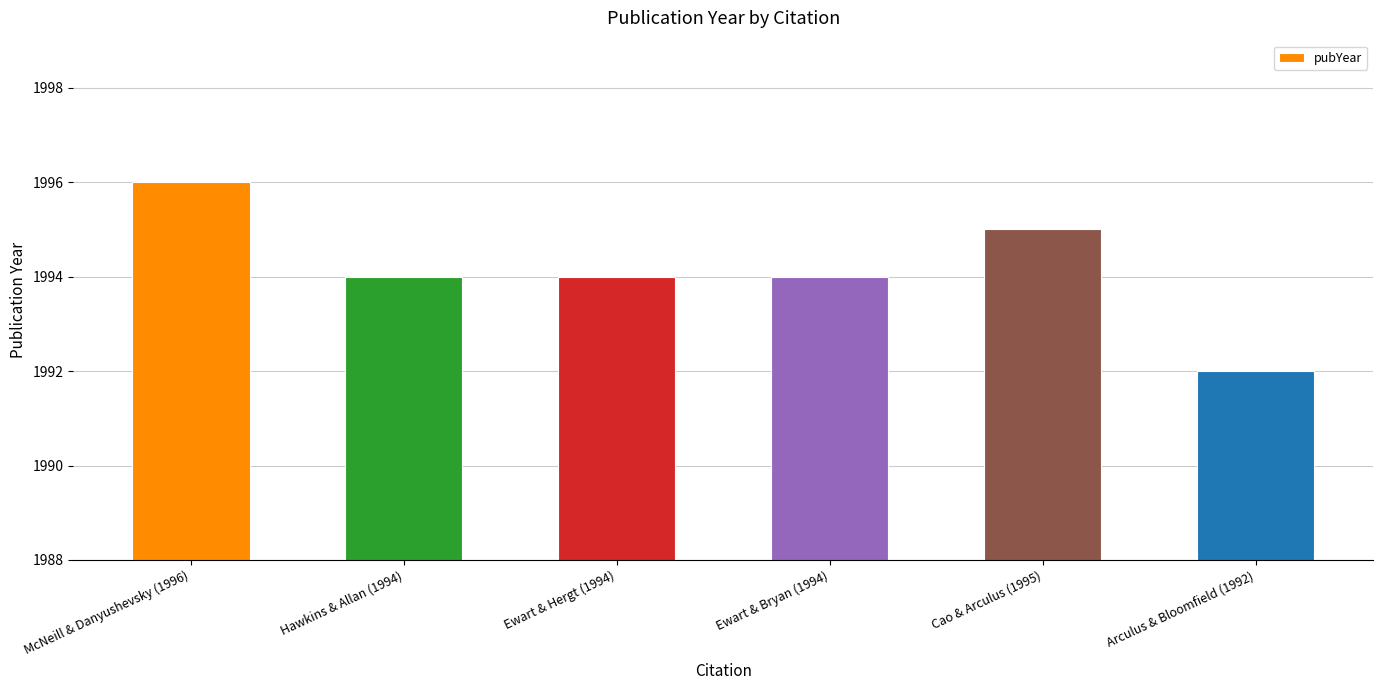

Which category has the lowest value across all series?

Arculus & Bloomfield (1992)